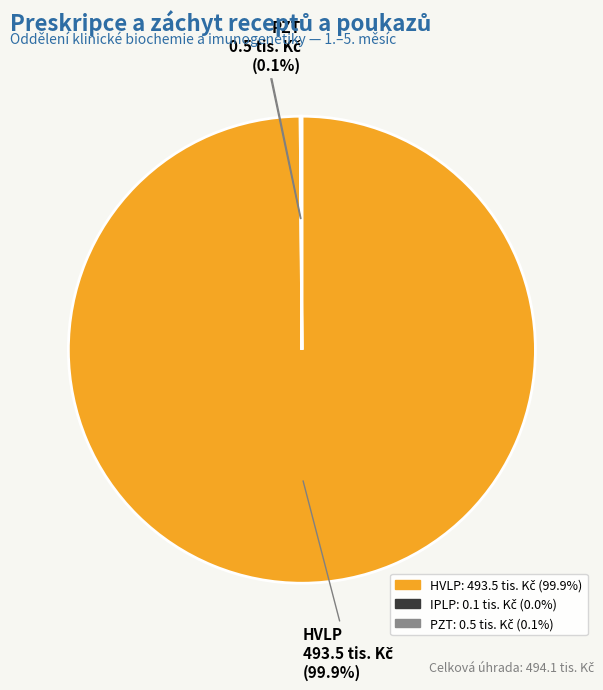

Which category has the biggest portion of the pie?

HVLP